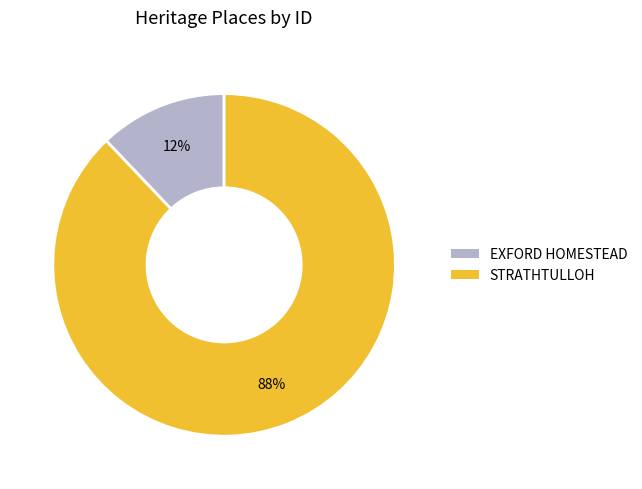

To the nearest percent, what portion does EXFORD HOMESTEAD represent?

12%